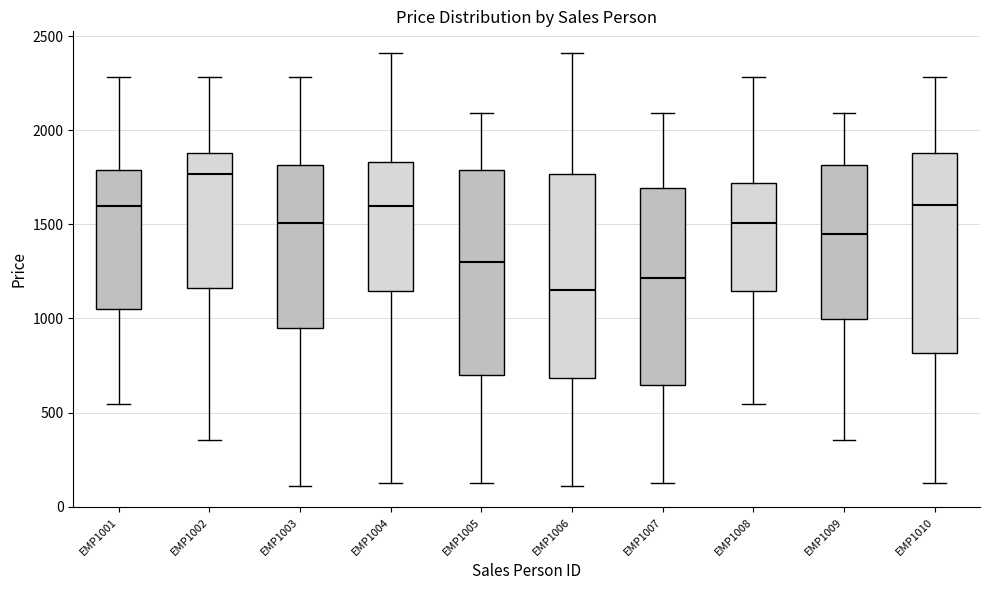

Where does the upper whisker of the box for EMP1006 end on the y-axis? The values are not printed on the chart, so give them approximately, as read against the axis.

2400